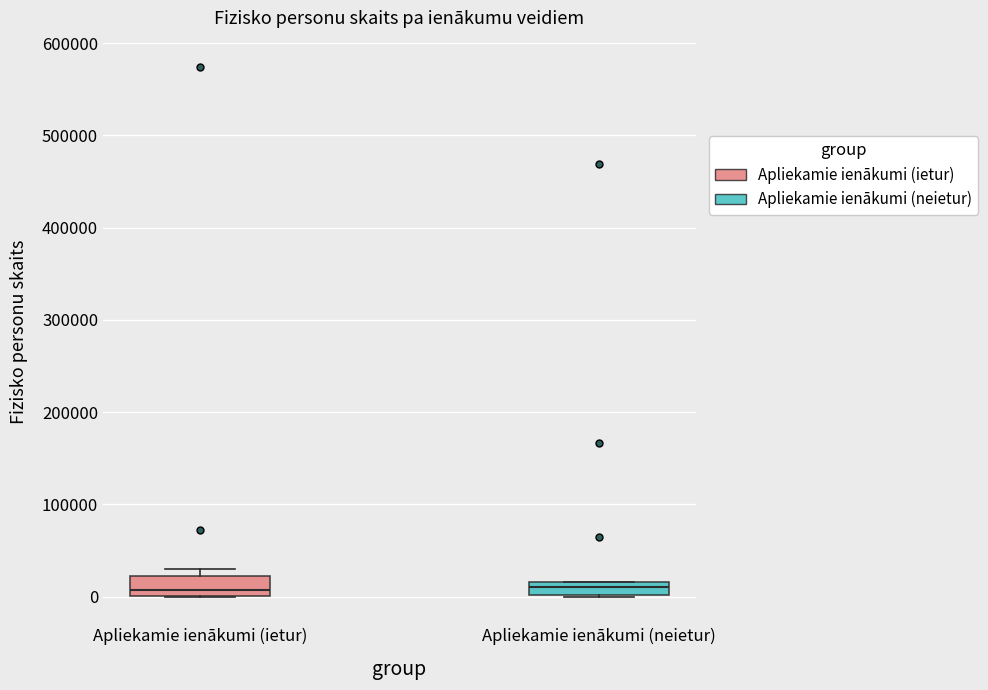

Where is the upper edge of the box for Apliekamie ienākumi (neietur) on the y-axis? The values are not printed on the chart, so give them approximately, as read against the axis.

20000